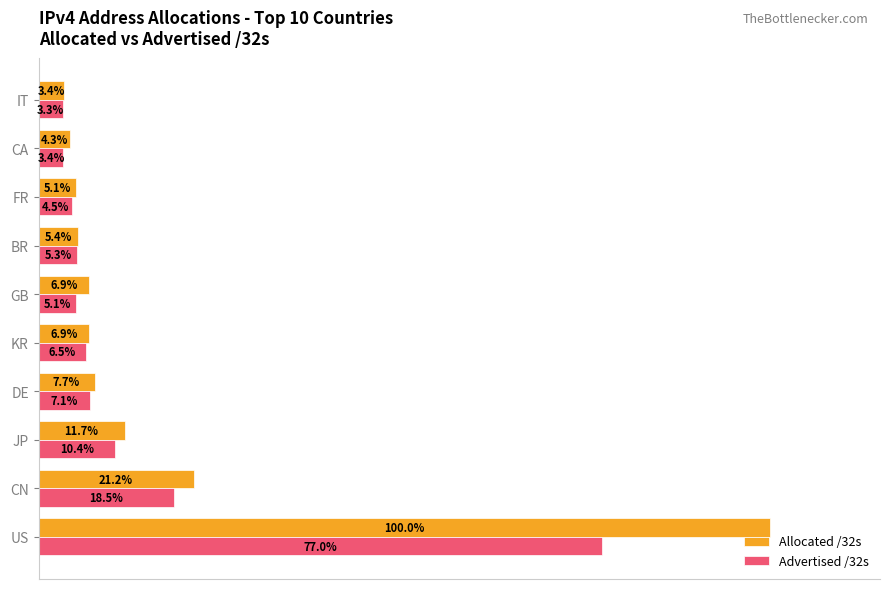

What are all the series names shown in the legend?

Allocated /32s, Advertised /32s